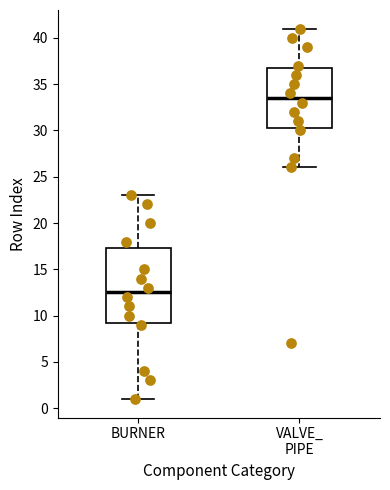

Reading left to right, transcribe this box plot: for each box, give where its median line is, the range the box spans, and where its two whiskers end, as read against the y-axis. The values are not printed on the chart, so give them approximately, as read against the axis.

BURNER: median 12.5, box 9.5 to 17.5, whiskers 1.0 to 23.0
VALVE_ PIPE: median 33.5, box 30.5 to 37.0, whiskers 26.0 to 41.0